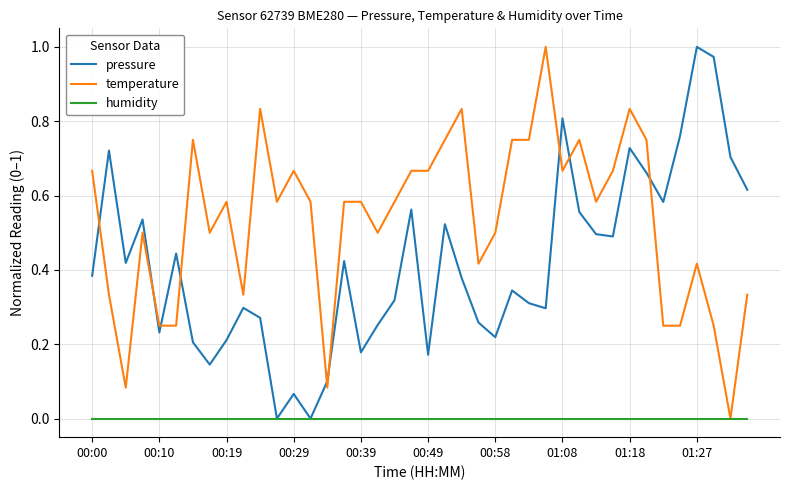

How many lines are shown in the chart?

3